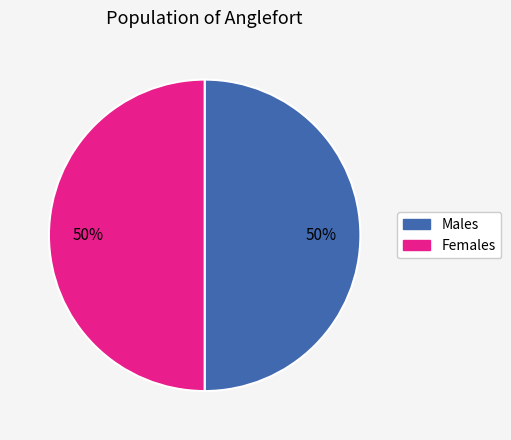

True or false: Females accounts for 37% of the total.

False